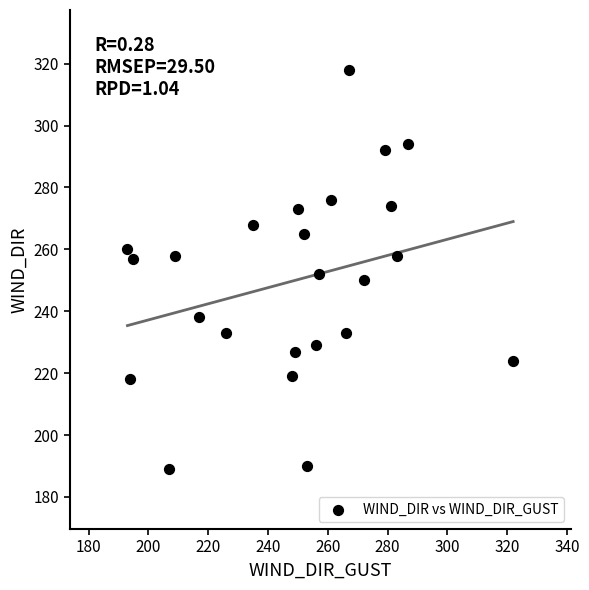

What is the range of X values (max minus min)?

129